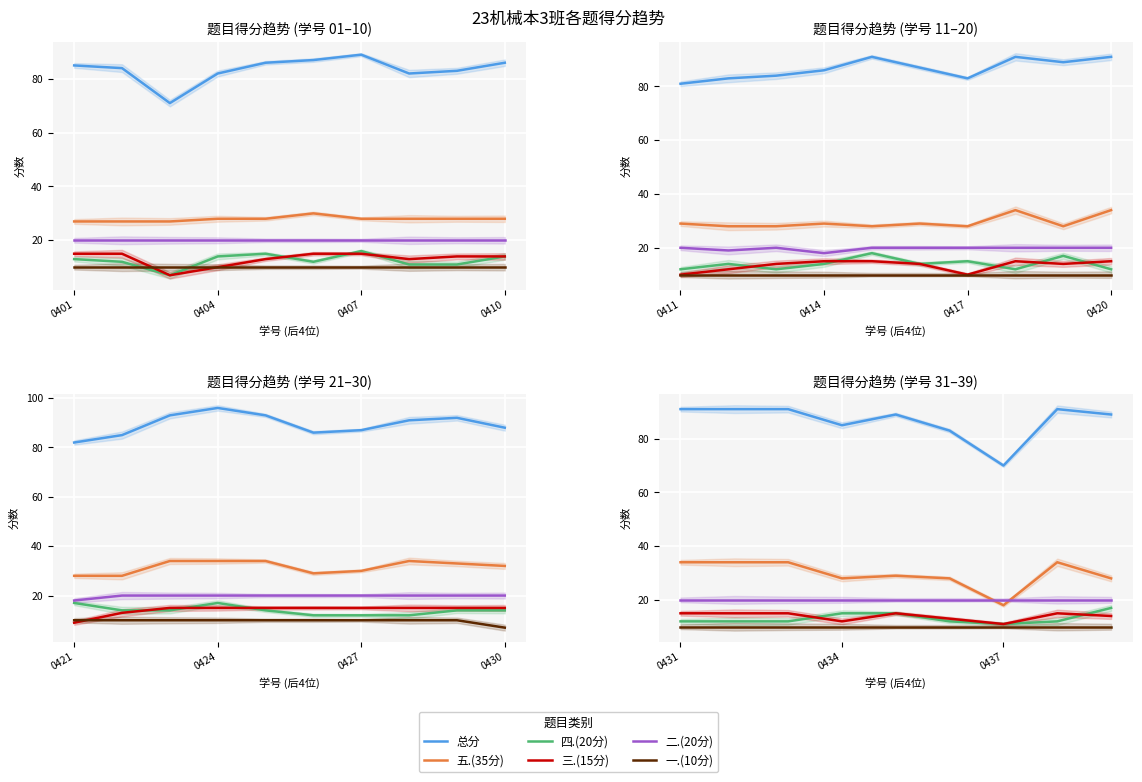

True or false: 总分 and 一.(10分) cross at least once.

False